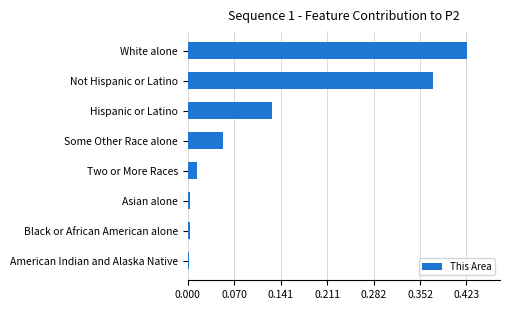

What is the sum of all values?

1.0